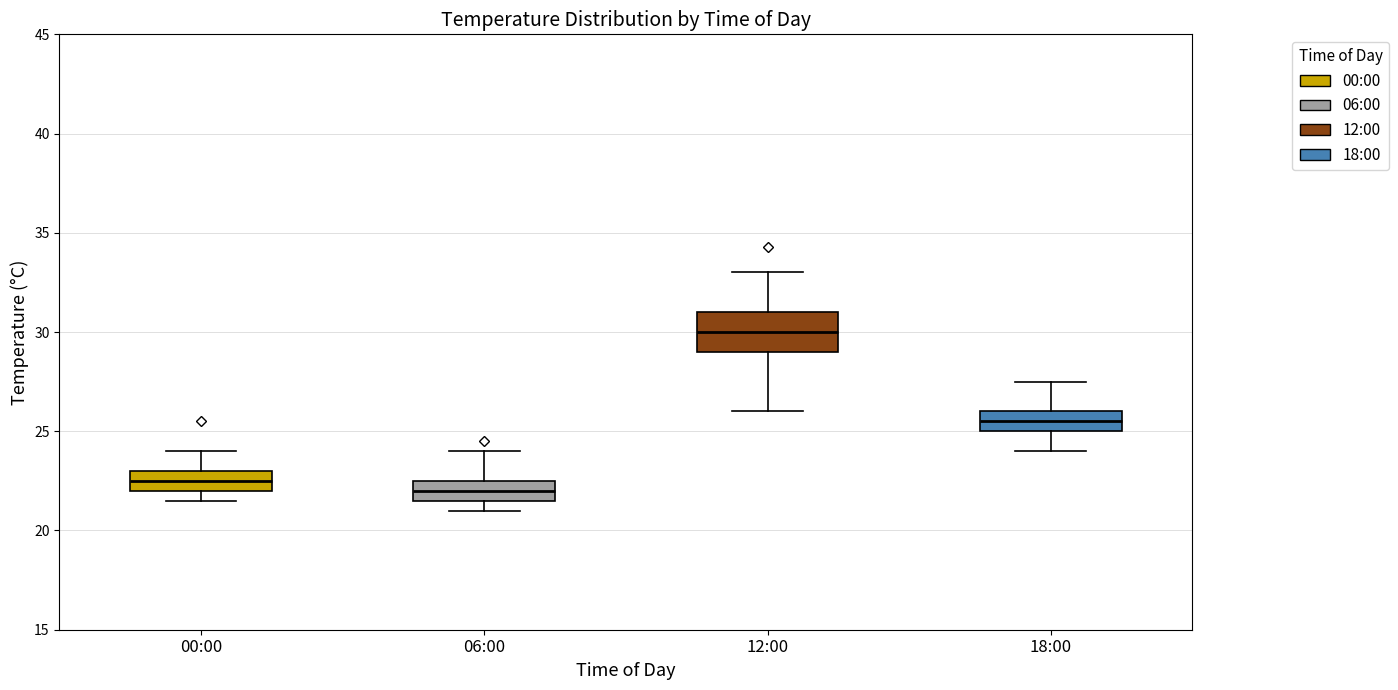

Reading left to right, read every box against the y-axis: the position of its median line, the range the box covers, and the ends of its whiskers. The values are not printed on the chart, so give them approximately, as read against the axis.

00:00: median 22.5, box 22.0 to 23.0, whiskers 21.5 to 24.0
06:00: median 22.0, box 21.5 to 22.5, whiskers 21.0 to 24.0
12:00: median 30.0, box 29.0 to 31.0, whiskers 26.0 to 33.0
18:00: median 25.5, box 25.0 to 26.0, whiskers 24.0 to 27.5